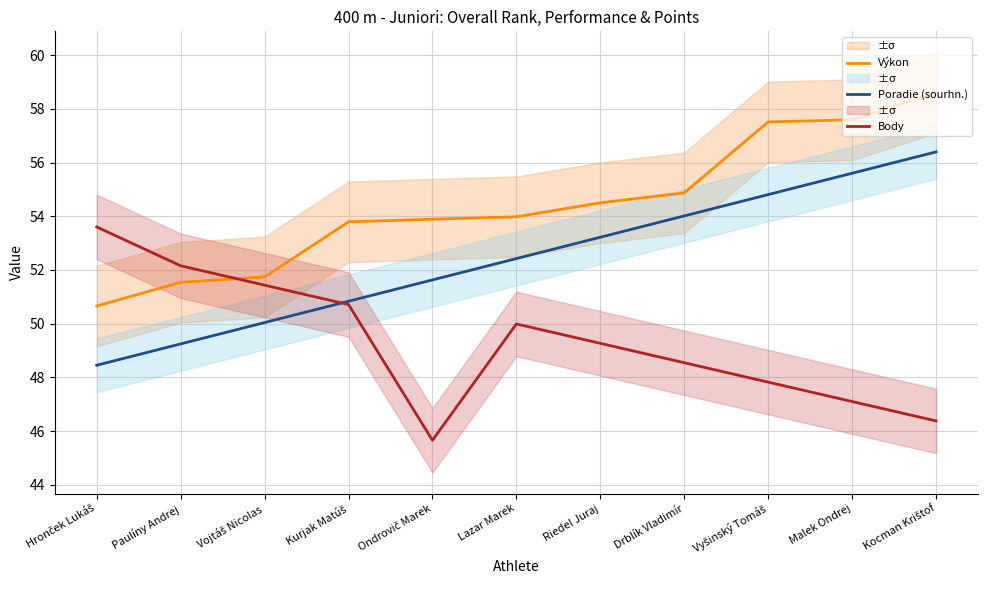

What is the difference between the highest and lowest values at Vyšinský Tomáš?

9.7